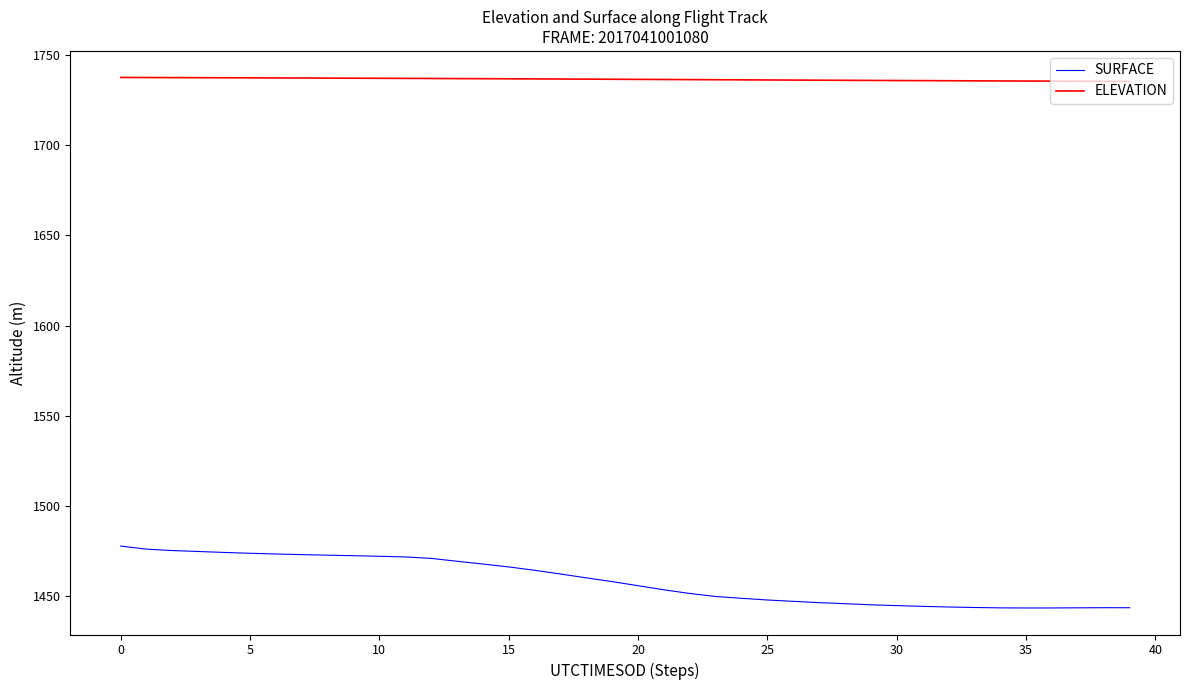

Which series has the largest range (max minus min)?

SURFACE